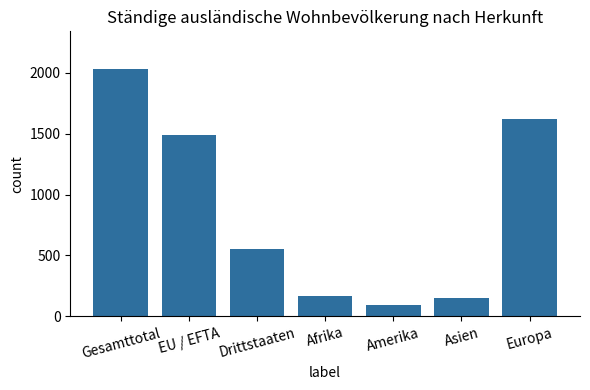

At which label is the value closest to 1065?

EU / EFTA